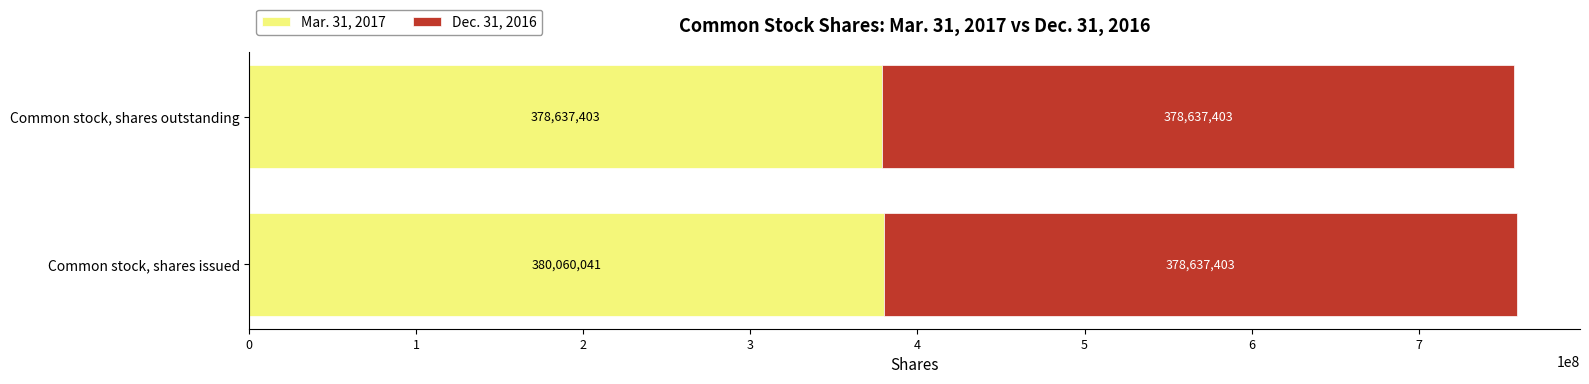

The value of Mar. 31, 2017 at Common stock, shares outstanding is 378637403. True or false?

True